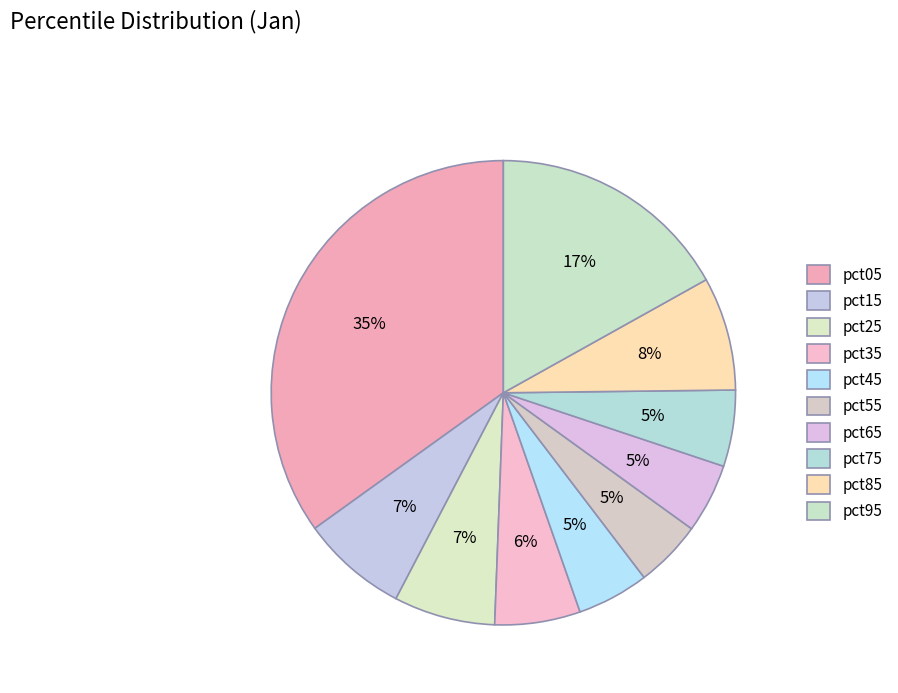

True or false: pct15 accounts for 1% of the total.

False